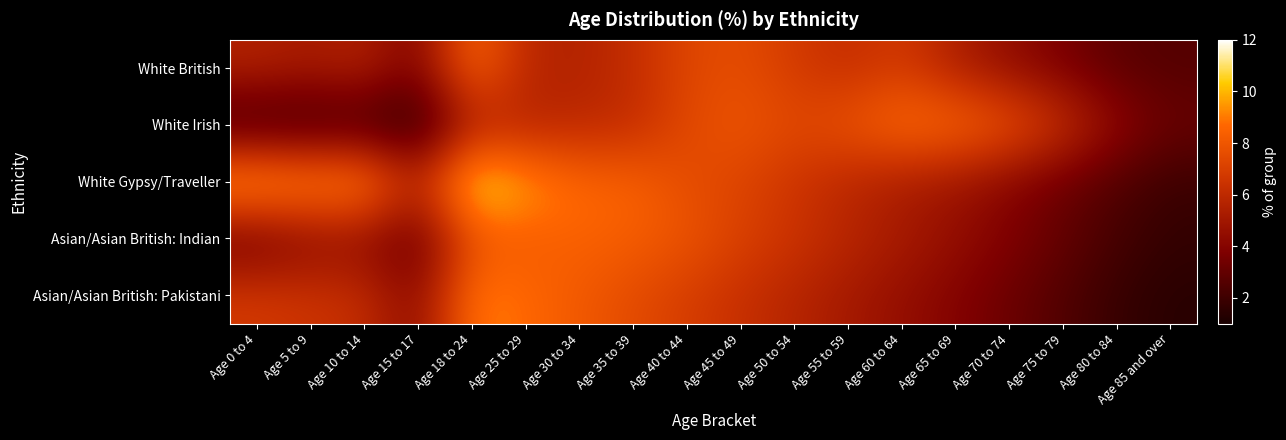

List the series in order of their peak value, lowest first.

Asian/Asian British: Indian, White British, White Irish, Asian/Asian British: Pakistani, White Gypsy/Traveller